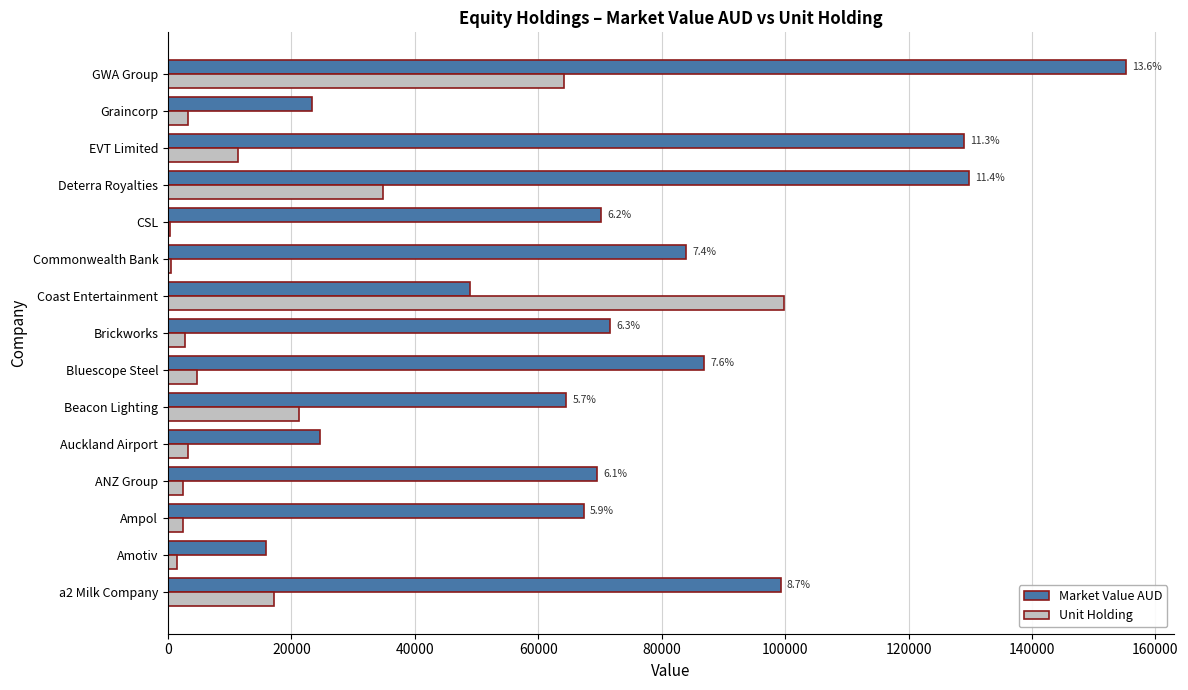

Which series changed the most between EVT Limited and Graincorp?

Market Value AUD